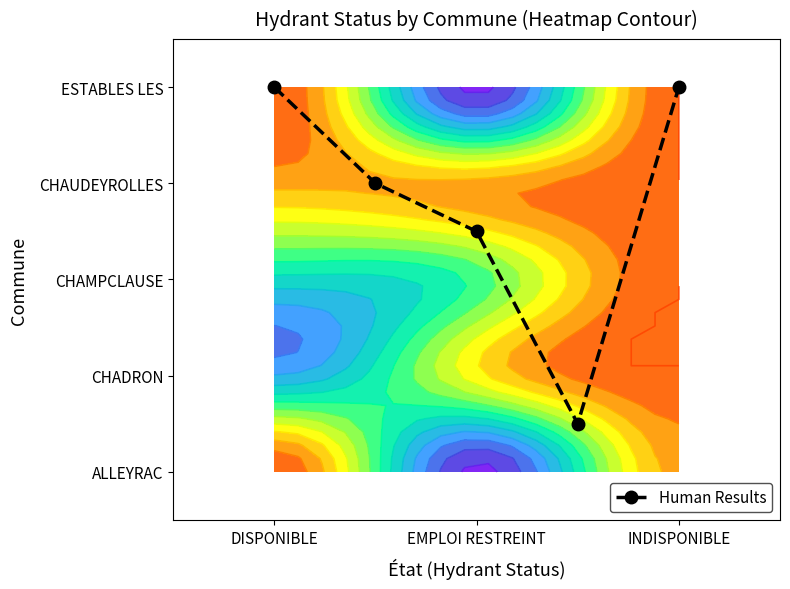

How many values are below 3?

2